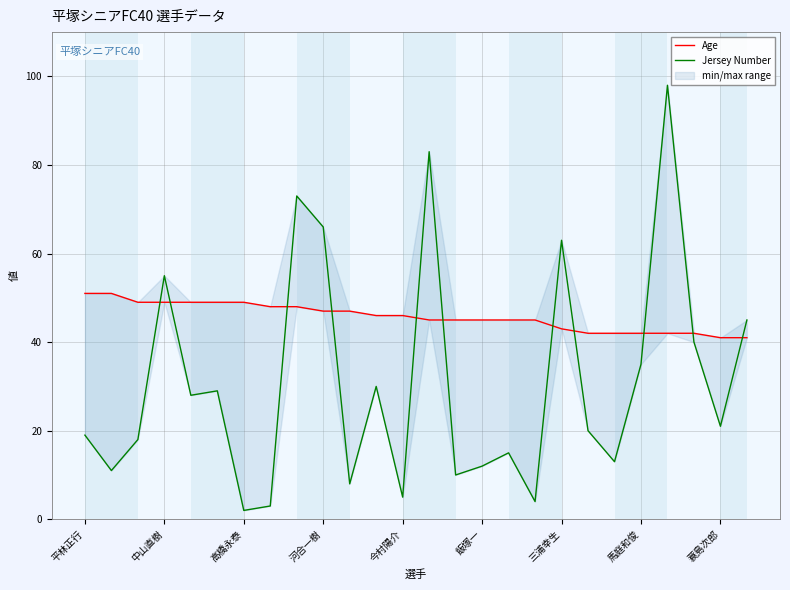

Between 13 and 25, which series saw the biggest shift?

Jersey Number